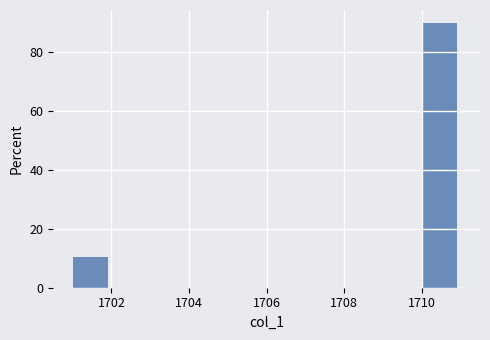

Which range on the x-axis has the tallest bar?

1710 to 1711